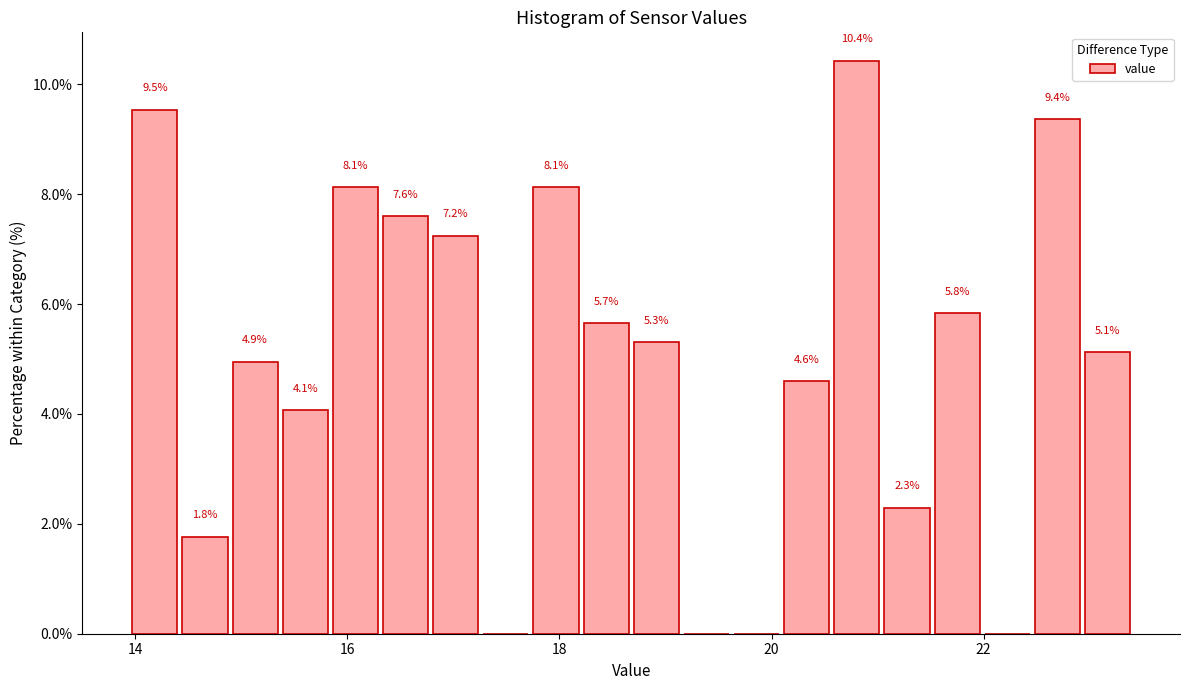

Around what value on the x-axis is the tallest bar? Give the approximate position of its centre, as read against the axis.

20.8